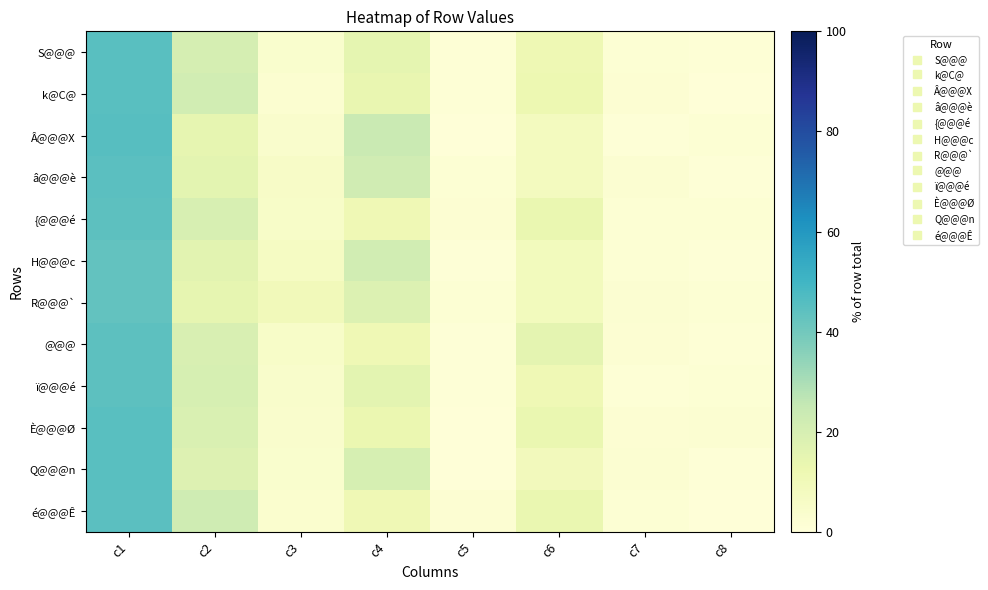

At how many categories does at least one series exceed 32?

1